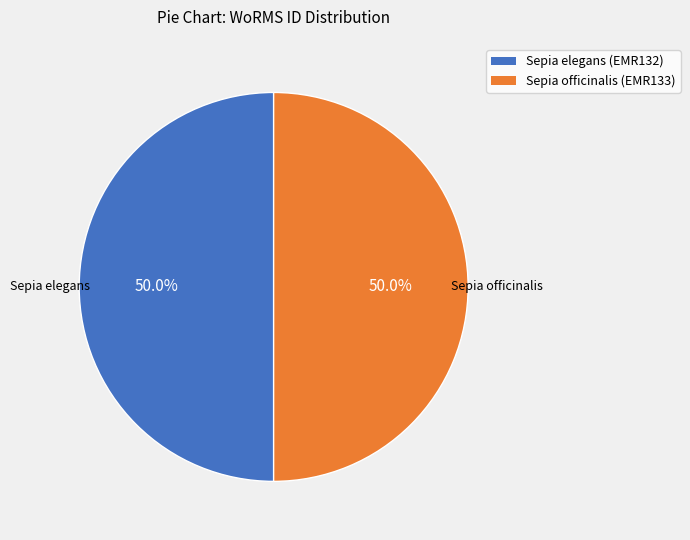

What is the ratio of the value at Sepia elegans (EMR132) to the value at Sepia officinalis (EMR133)?

1.0